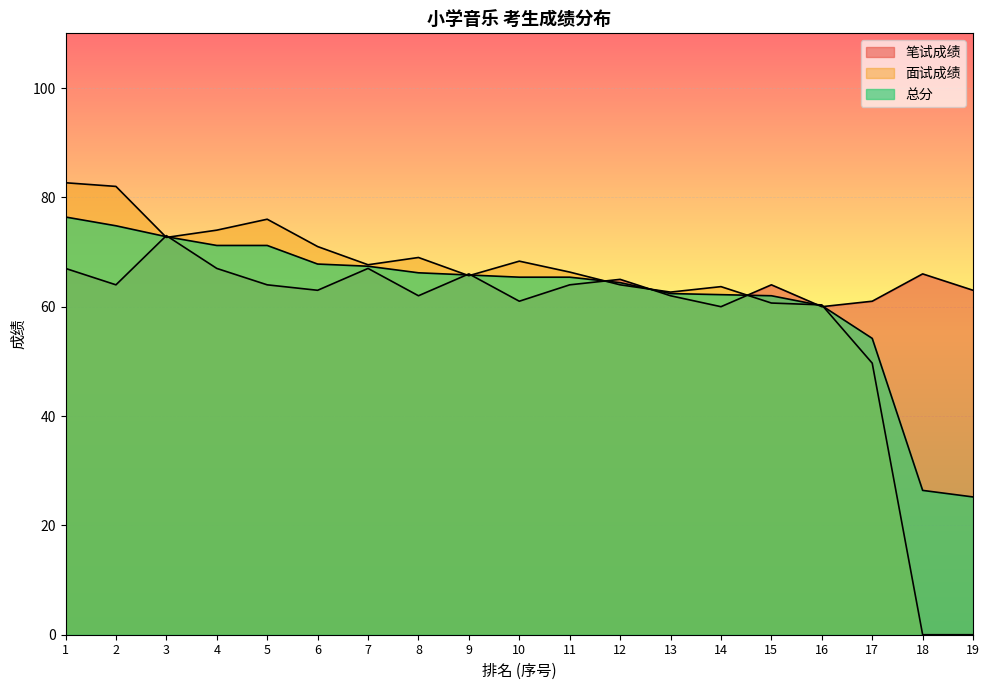

At 10, list the series in order from smallest to largest.

笔试成绩, 总分, 面试成绩